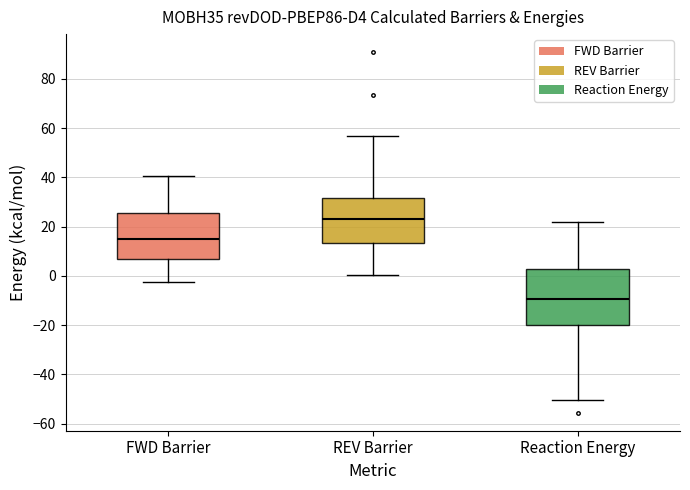

Which box has the highest median line?

REV Barrier